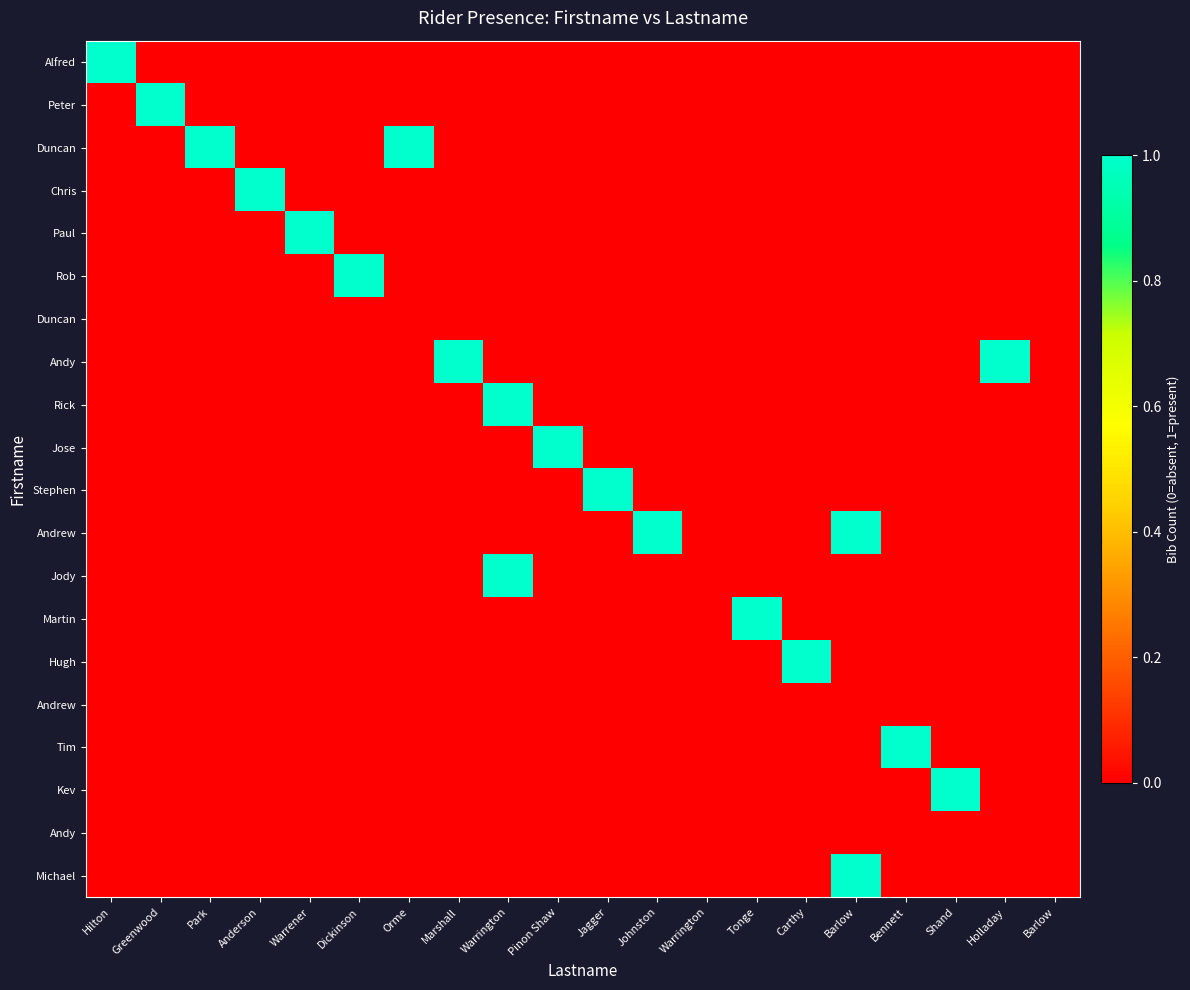

Which has a higher value, Warrington or Tonge?

Warrington